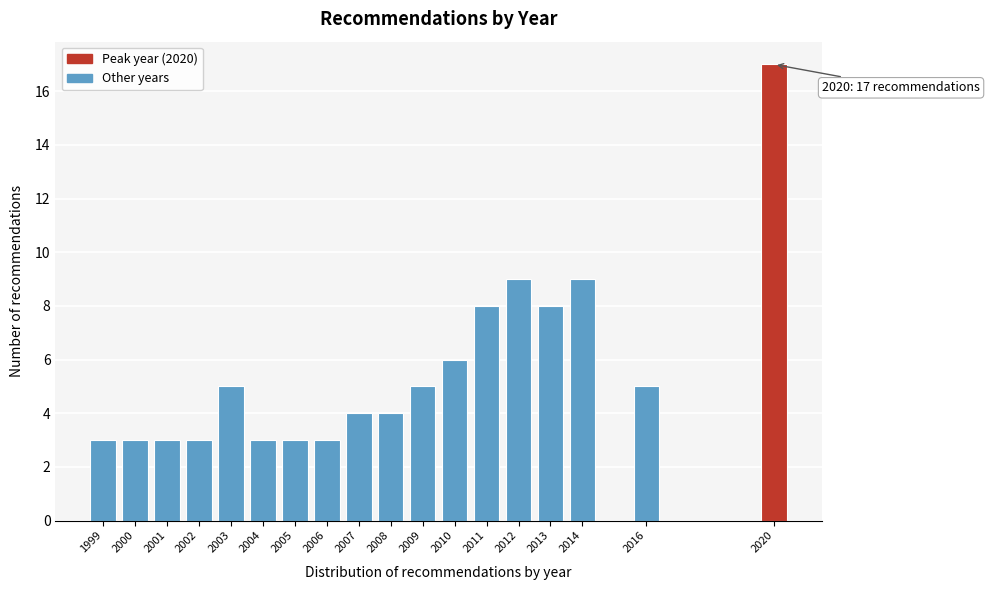

Reading left to right, what are all the values shown in this chart?

1999=3	2000=3	2001=3	2002=3	2003=5	2004=3	2005=3	2006=3	2007=4	2008=4	2009=5	2010=6	2011=8	2012=9	2013=8	2014=9	2016=5	2020=17